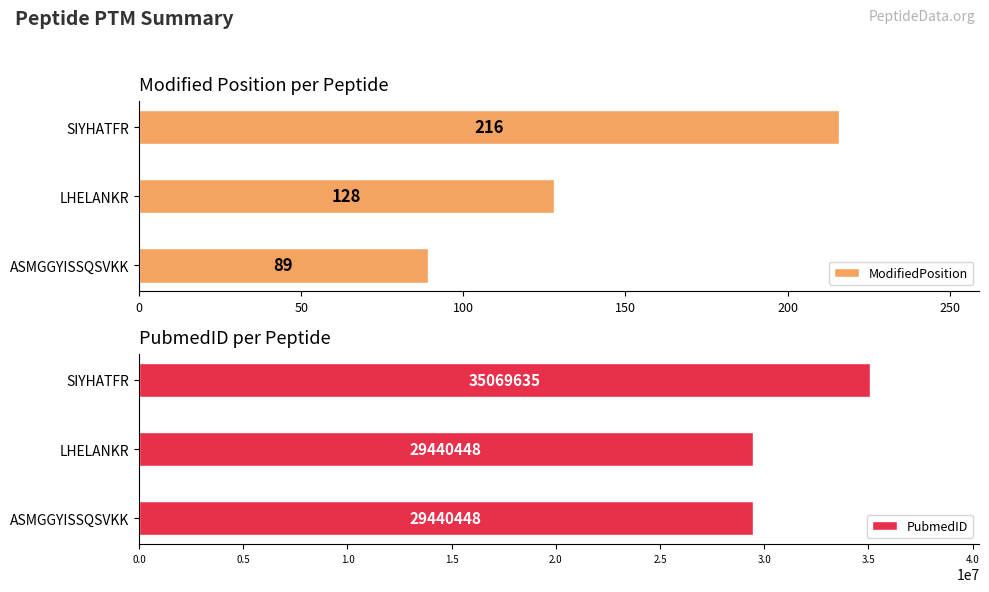

What is the value of the ModifiedPosition bar at the 3rd from the left?

216